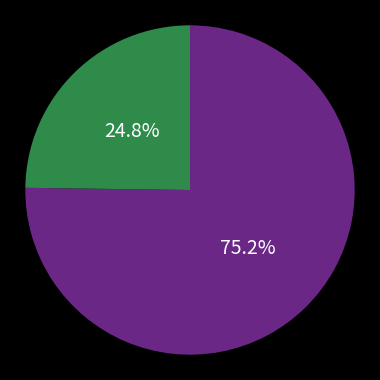

Does any single category account for the majority?

Yes